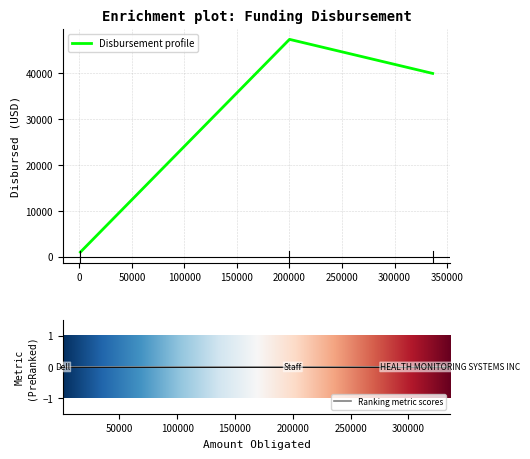

What is the difference between the values at Dell and HEALTH MONITORING SYSTEMS INC?

39007.0